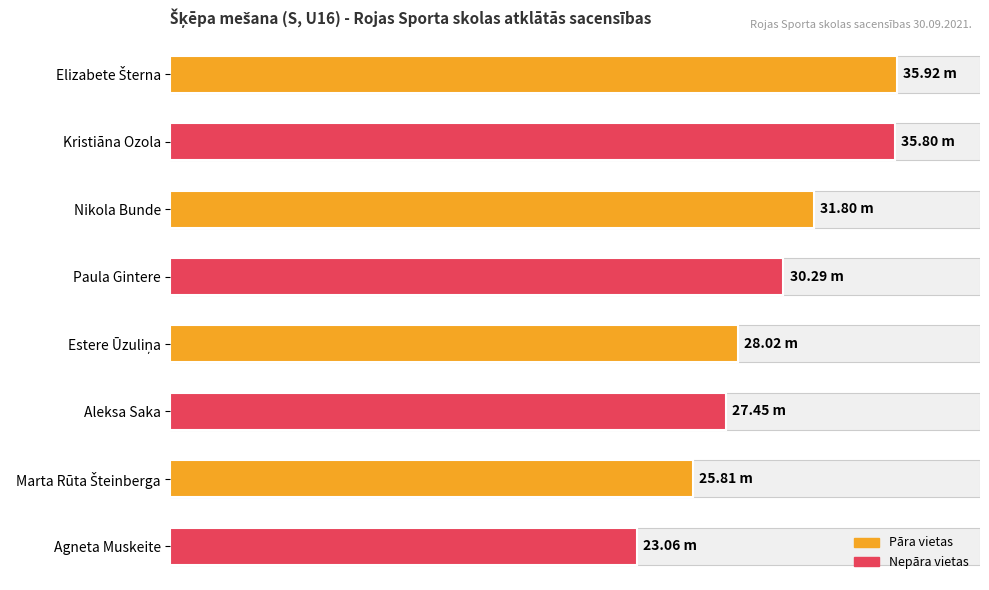

Is it true that the value at Elizabete Šterna is 22.2?

False